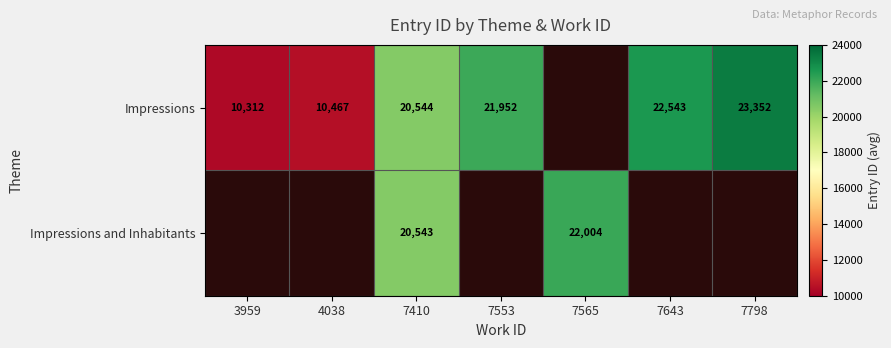

Which has a higher value, 7565 or 7798?

7798